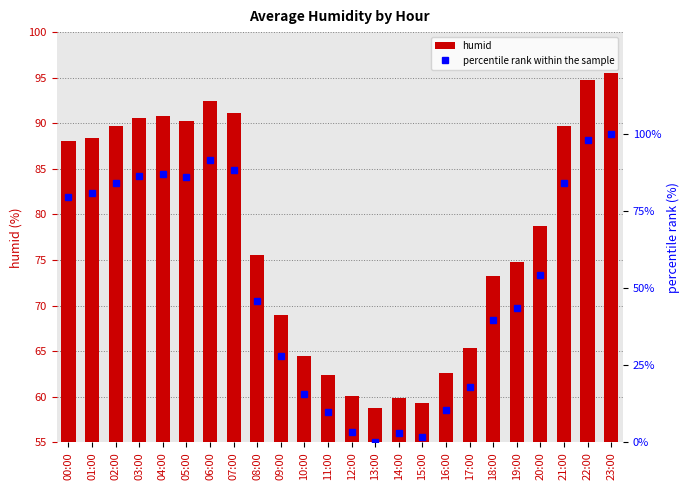

What is the difference between the highest and lowest values at 21:00?

5.5